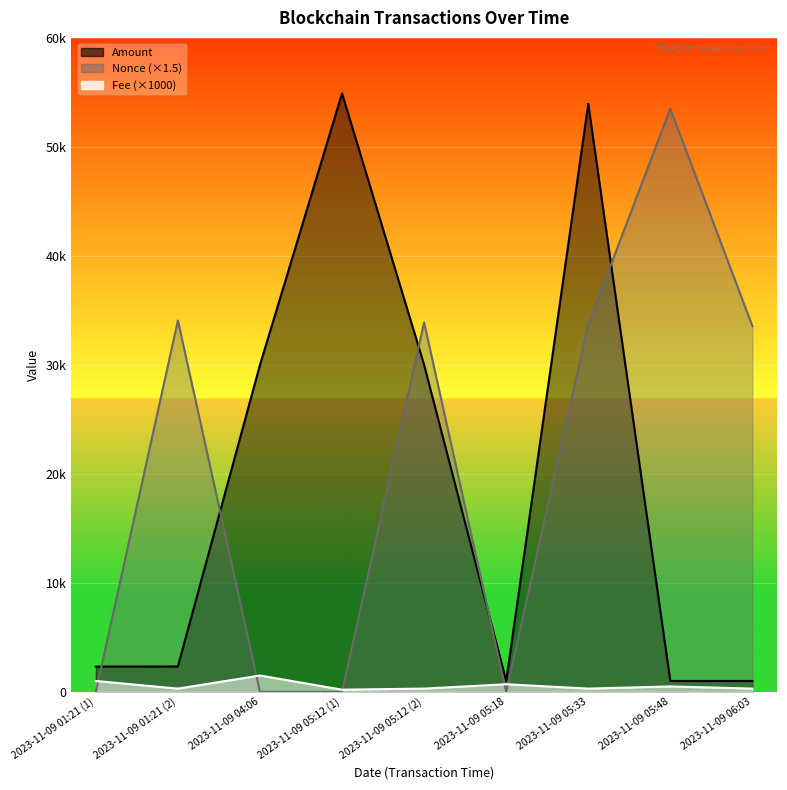

What is the value of the Nonce point at the 1st from the left?

4.5